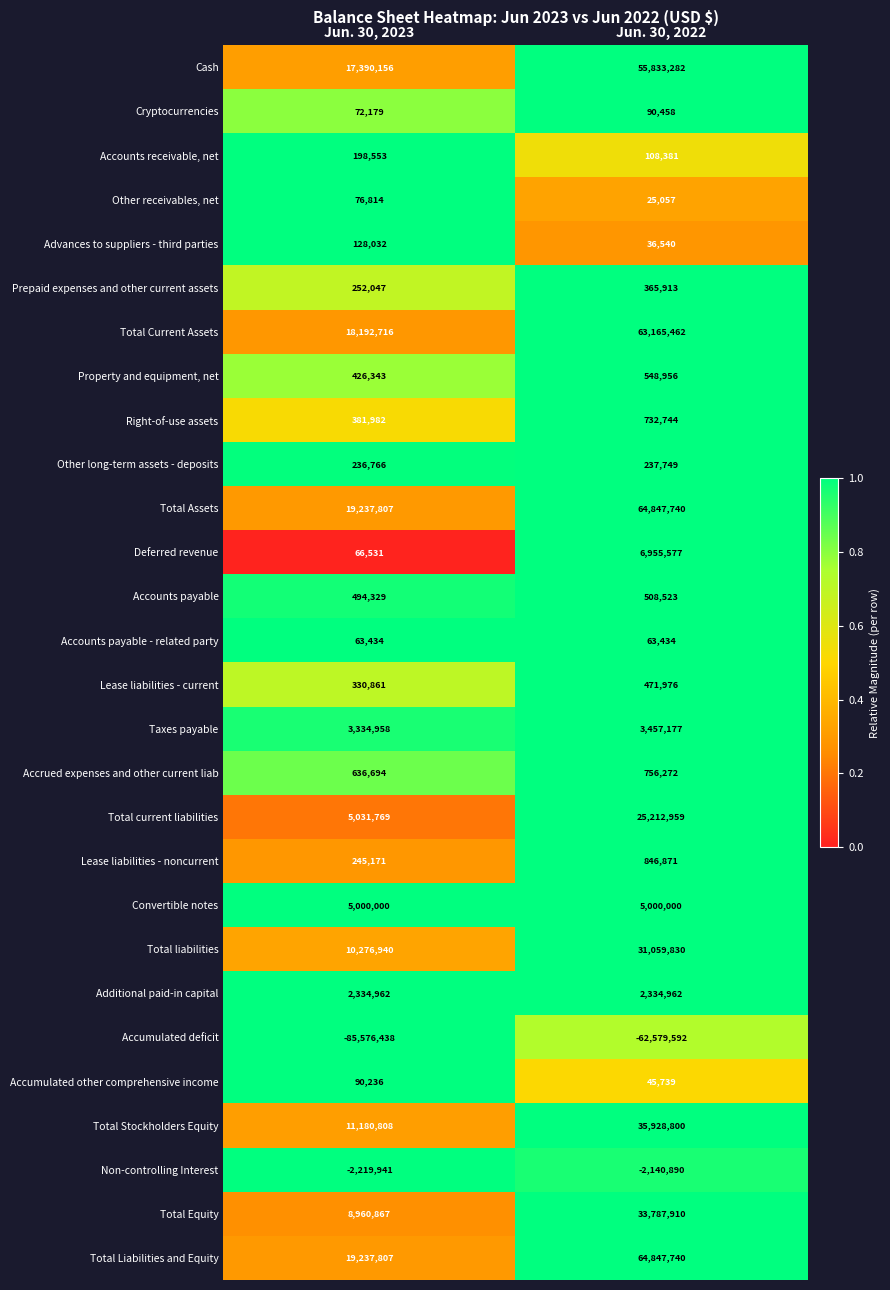

What is the approximate value of Taxes payable at Jun. 30, 2023, to the nearest 10?

3334960